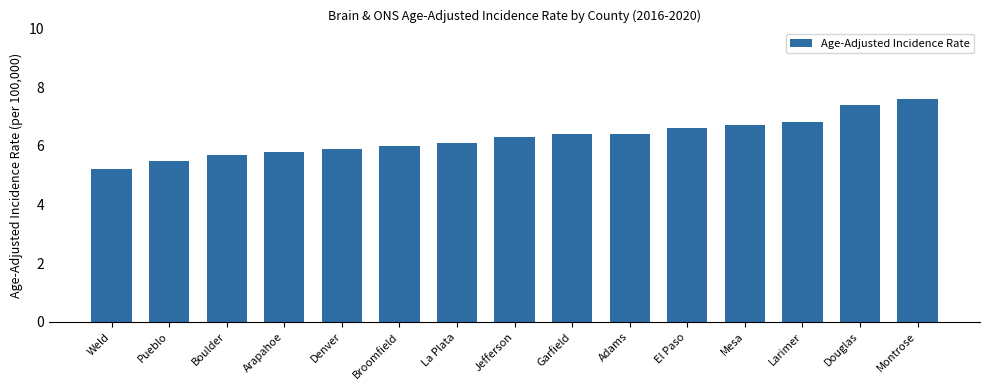

Is it true that the value at Montrose is 11.4?

False